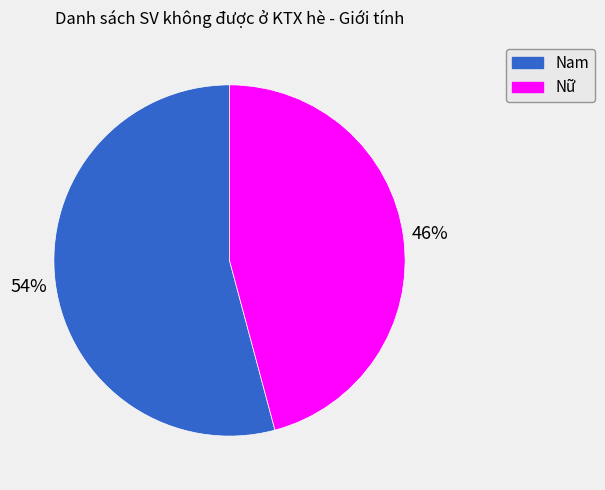

What is the majority slice?

Nam